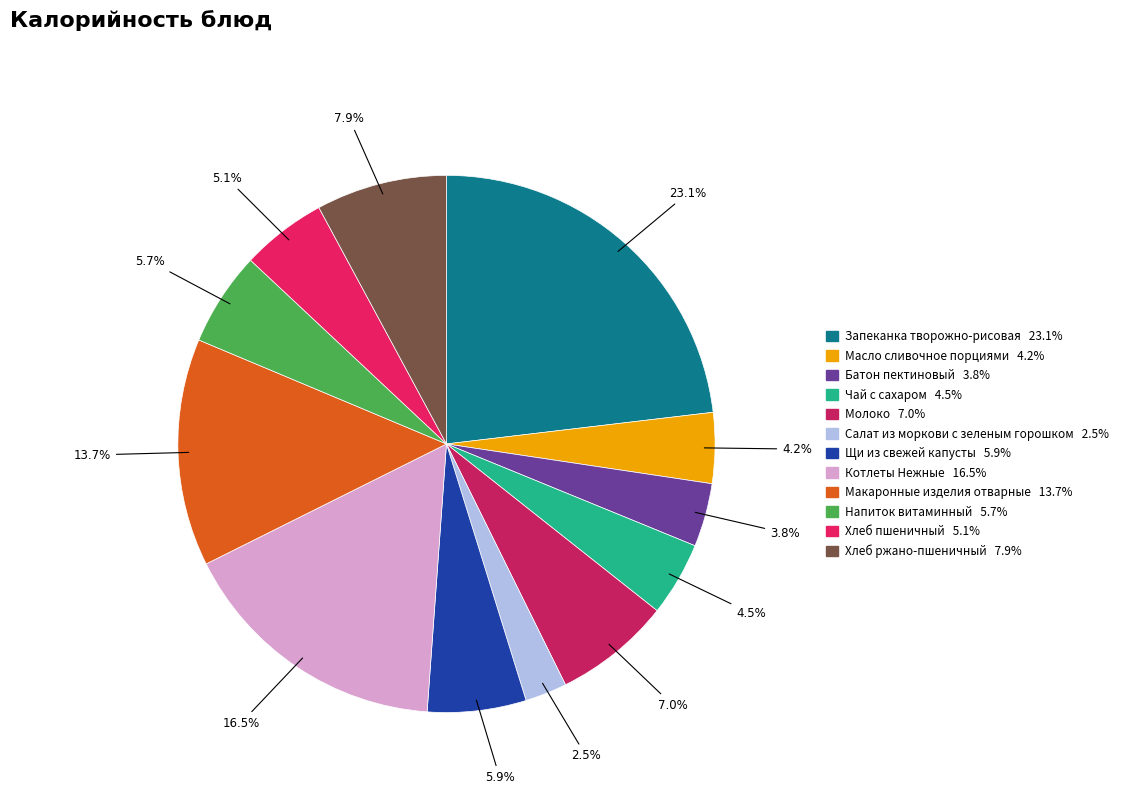

Is there any slice that represents more than half of the pie?

No